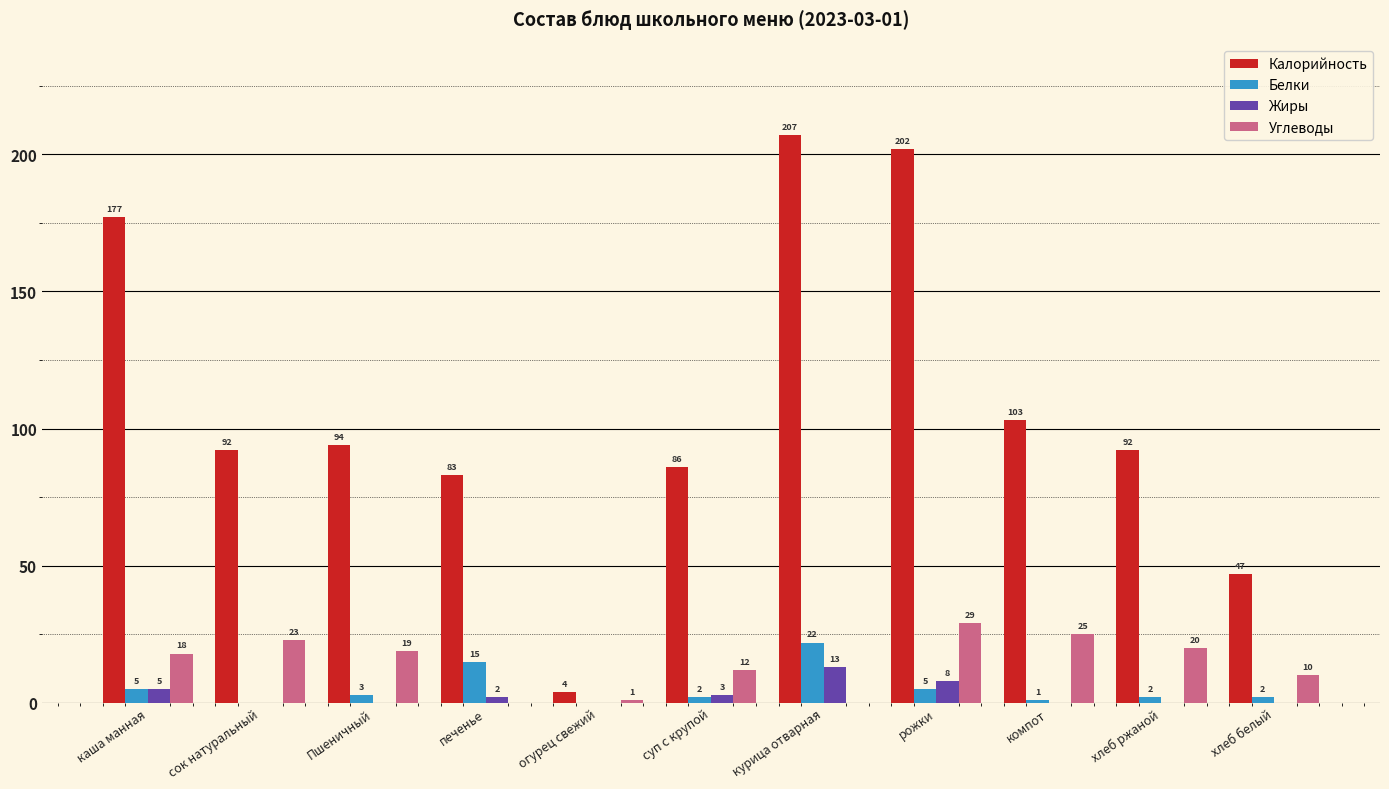

Reading left to right, transcribe all the data shown in this chart.

Калорийность: 177	92	94	83	4	86	207	202	103	92	47
Белки: 5	0	3	15	0	2	22	5	1	2	2
Жиры: 5	0	0	2	0	3	13	8	0	0	0
Углеводы: 18	23	19	0	1	12	0	29	25	20	10